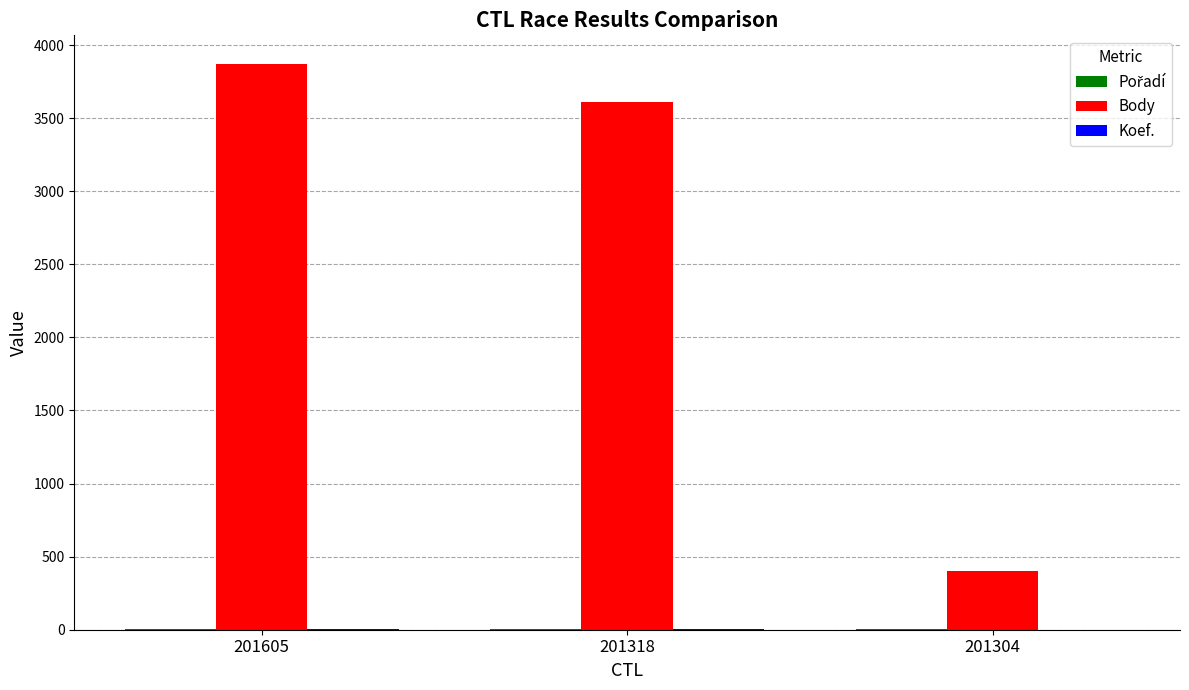

Is it true that Body equals 3612 at 201318?

True